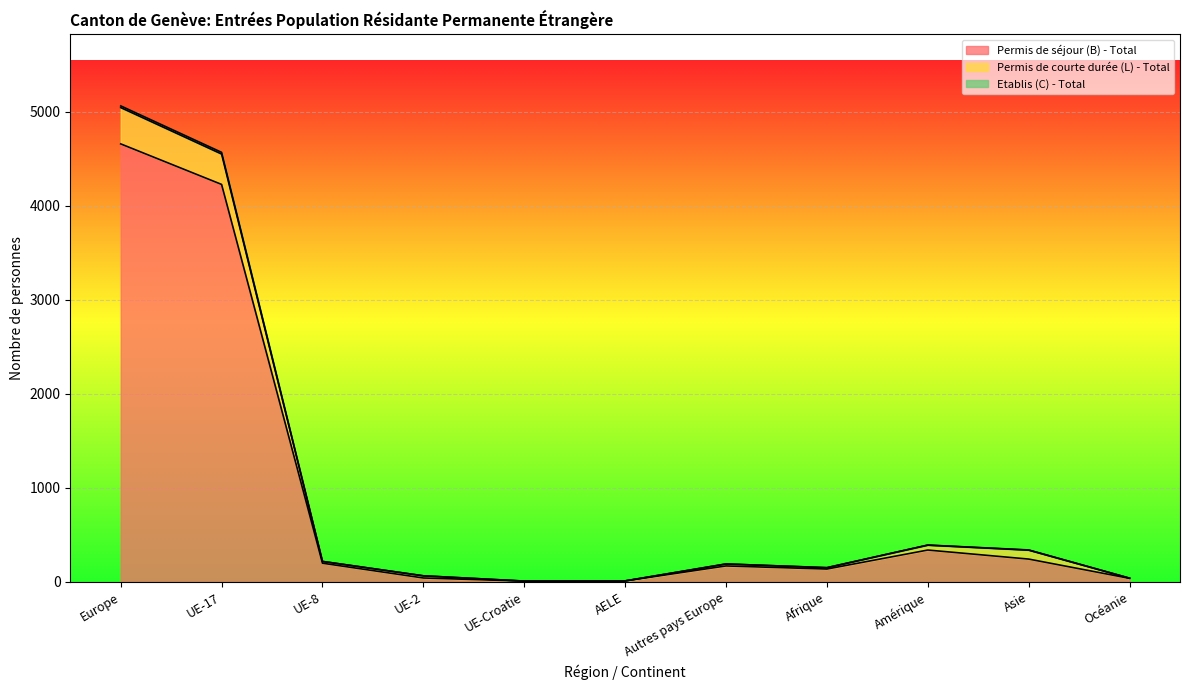

What is the spread (max minus min) of values at Amérique?

53